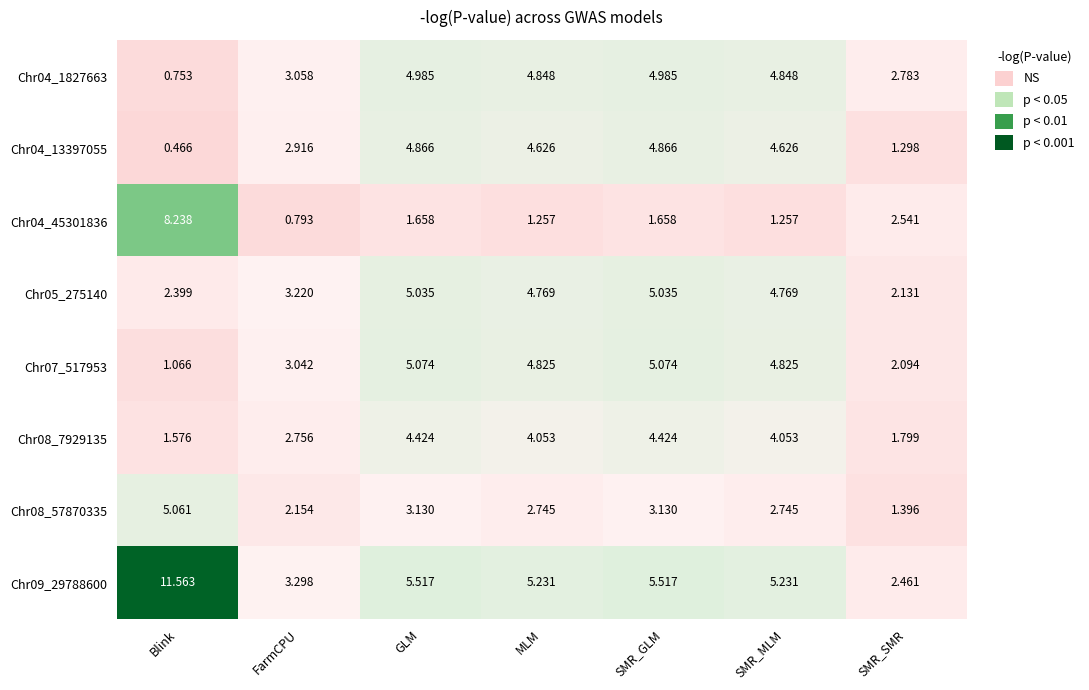

What is the spread (max minus min) of values at MLM?

4.0